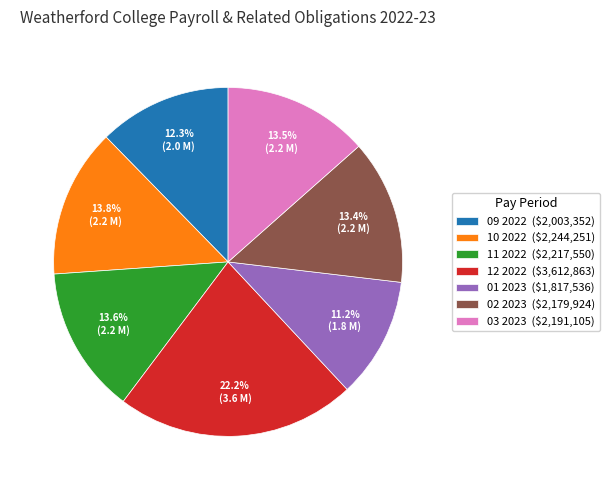

Which has a higher value, 01 2023 or 02 2023?

02 2023